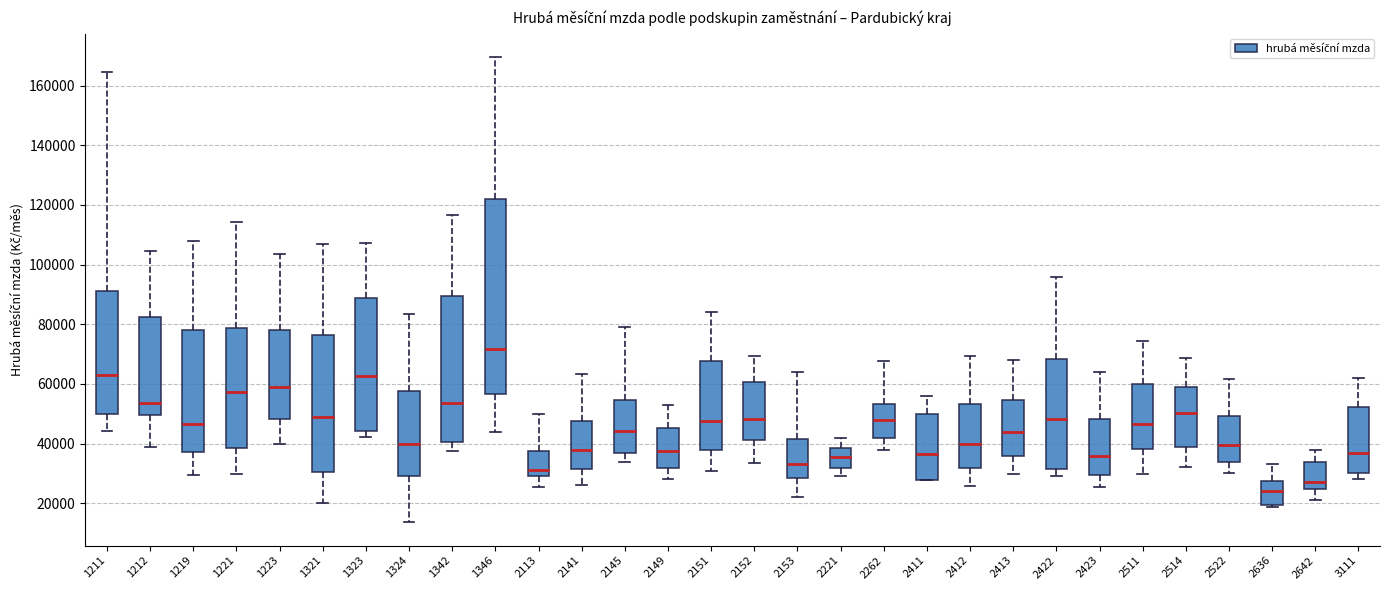

Which box has the lowest median line?

2636